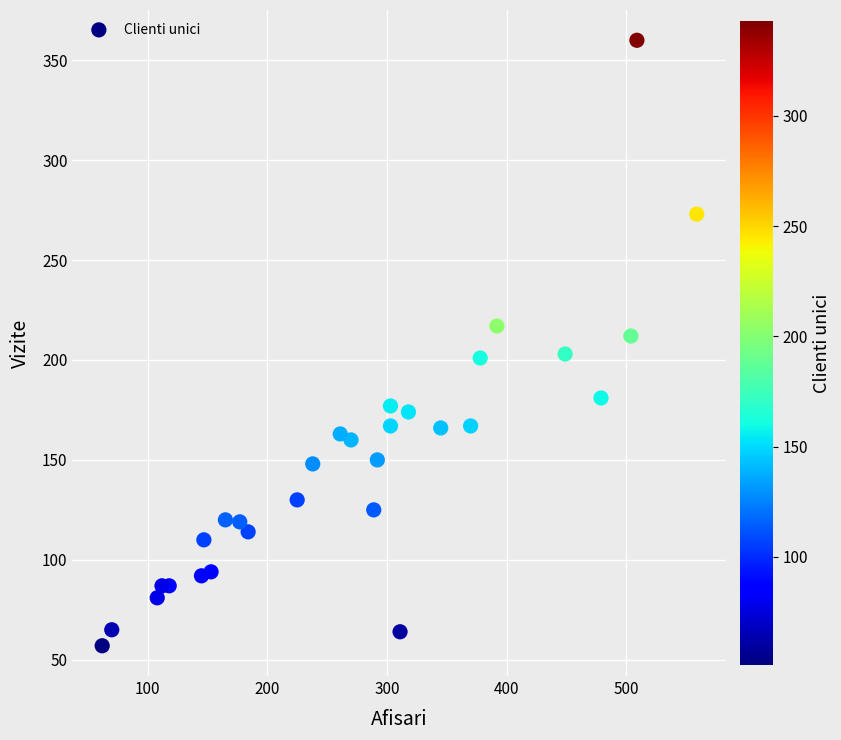

What is the range of Y values (max minus min)?

303